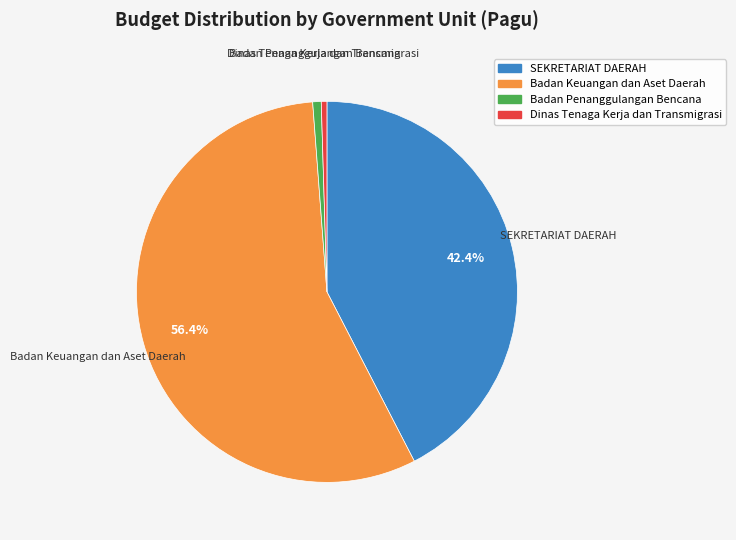

Is there any slice that represents more than half of the pie?

Yes